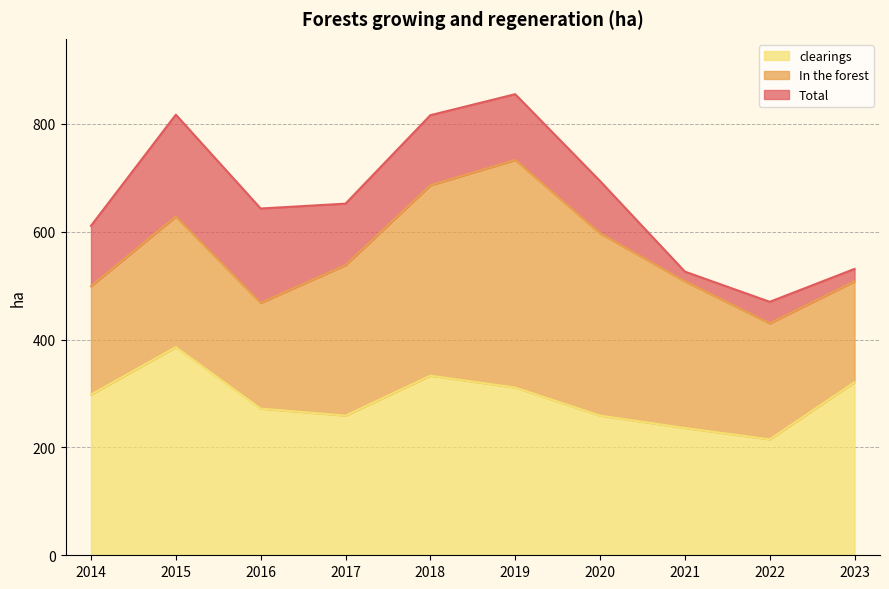

What are all the series names shown in the legend?

clearings, In the forest, Total